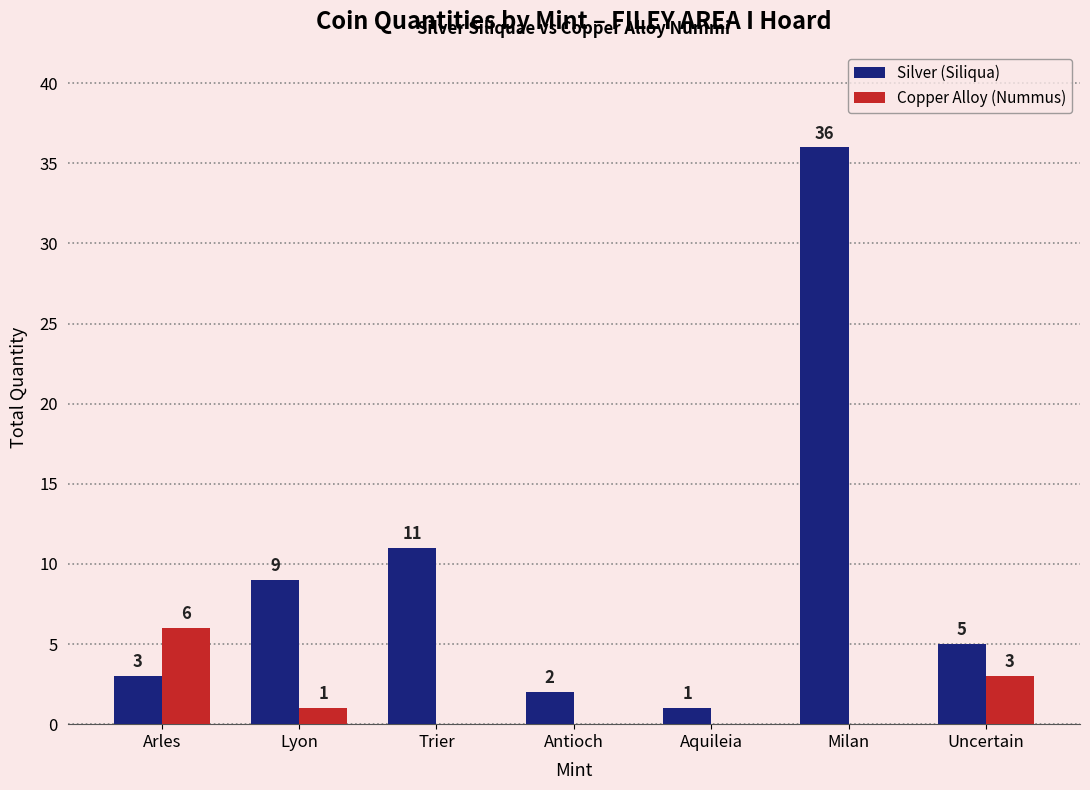

Which category has the highest value in the Copper Alloy (Nummus) series?

Arles